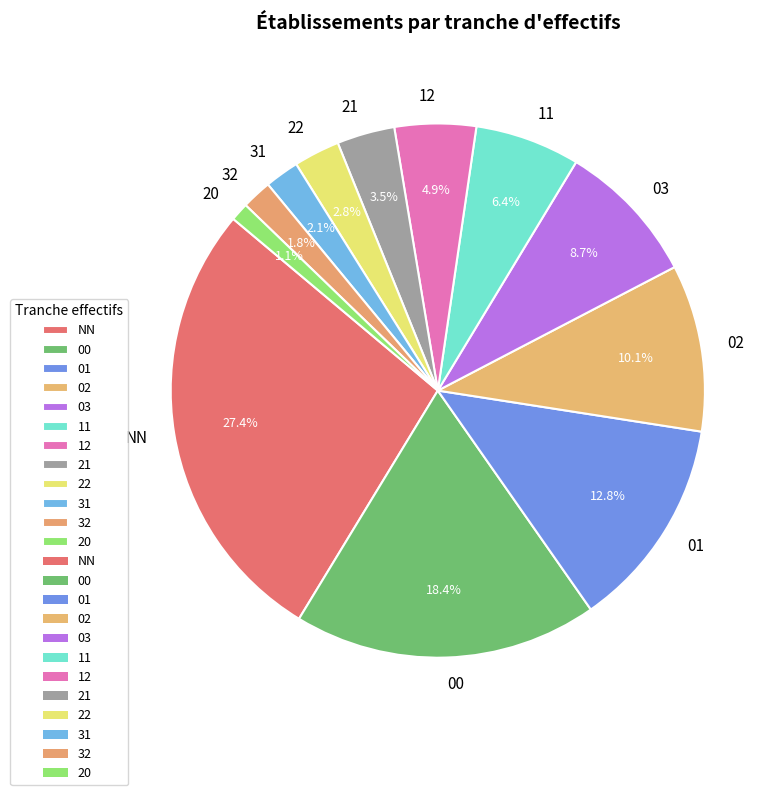

How many segments does this pie chart have?

12